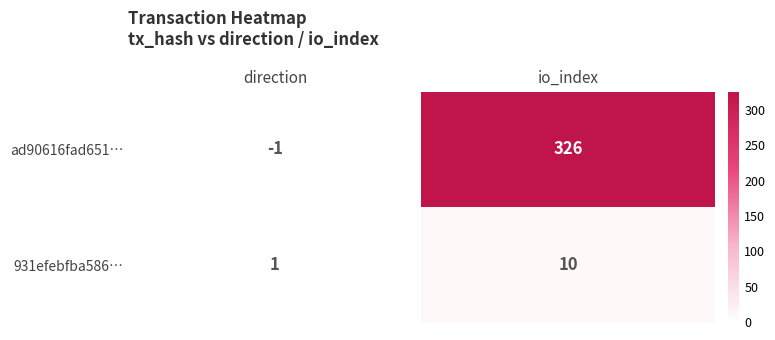

What is the difference between the maximum and minimum values in the ad90616fad651… series?

327